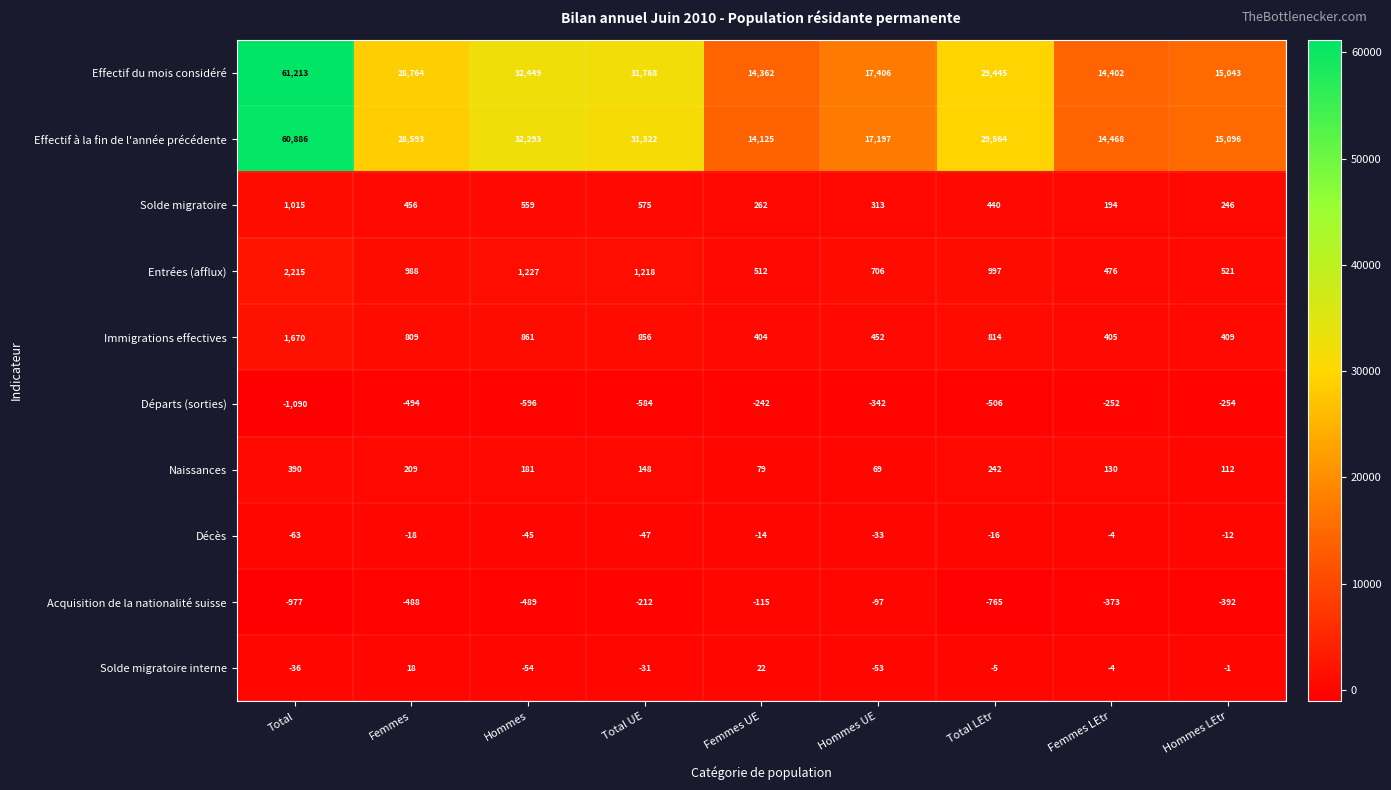

What is the difference between the Décès values at Hommes LEtr and Femmes LEtr?

8